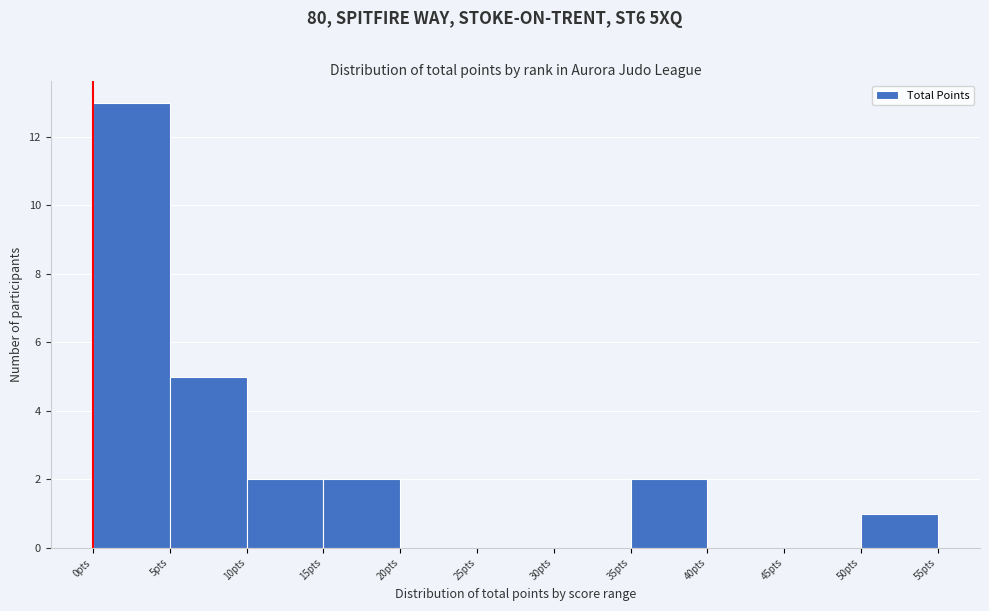

Reading left to right, list every bar in this chart as the range it spans on the x-axis followed by its height. The values are not printed on the chart, so give them approximately, as read against the axis.

0 to 5: 13
5 to 10: 5
10 to 15: 2
15 to 20: 2
20 to 25: 0
25 to 30: 0
30 to 35: 0
35 to 40: 2
40 to 45: 0
45 to 50: 0
50 to 55: 1